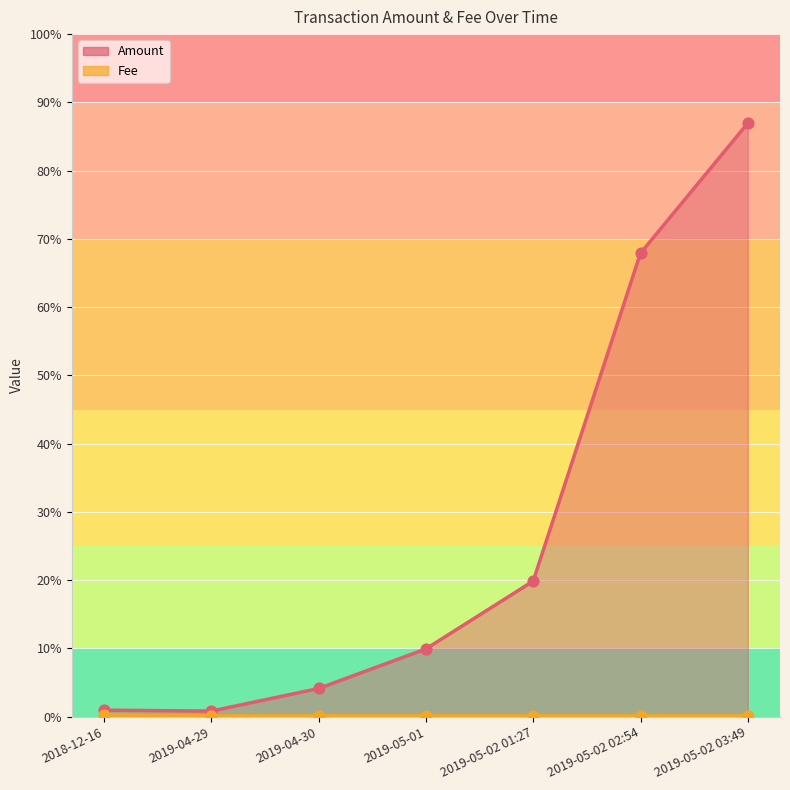

At which category is the sum across all series the highest?

2019-05-02 03:49